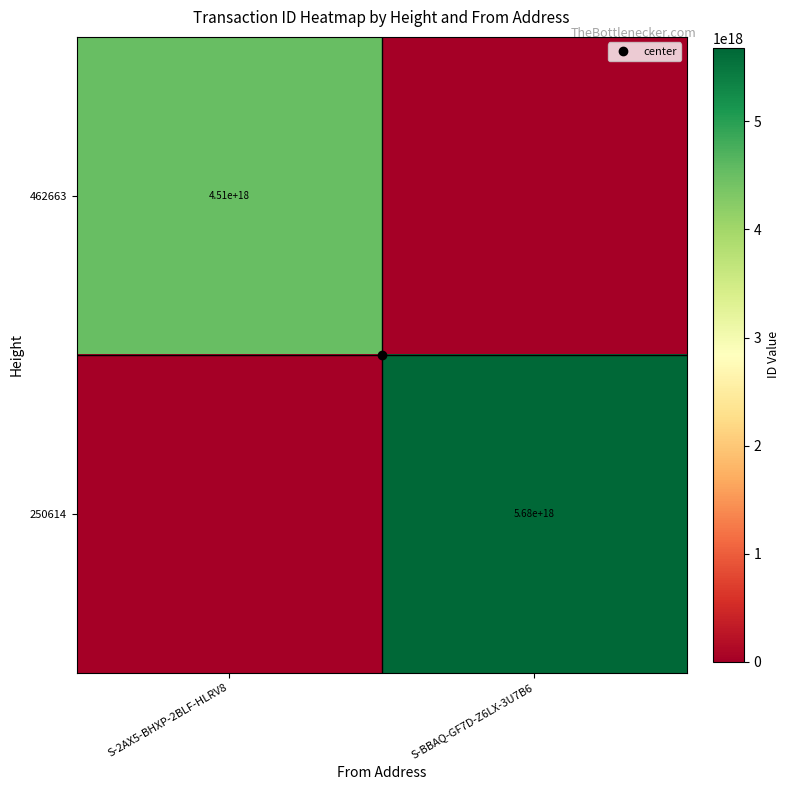

What is the spread (max minus min) of values at S-2AX5-BHXP-2BLF-HLRV8?

4507087508710225920